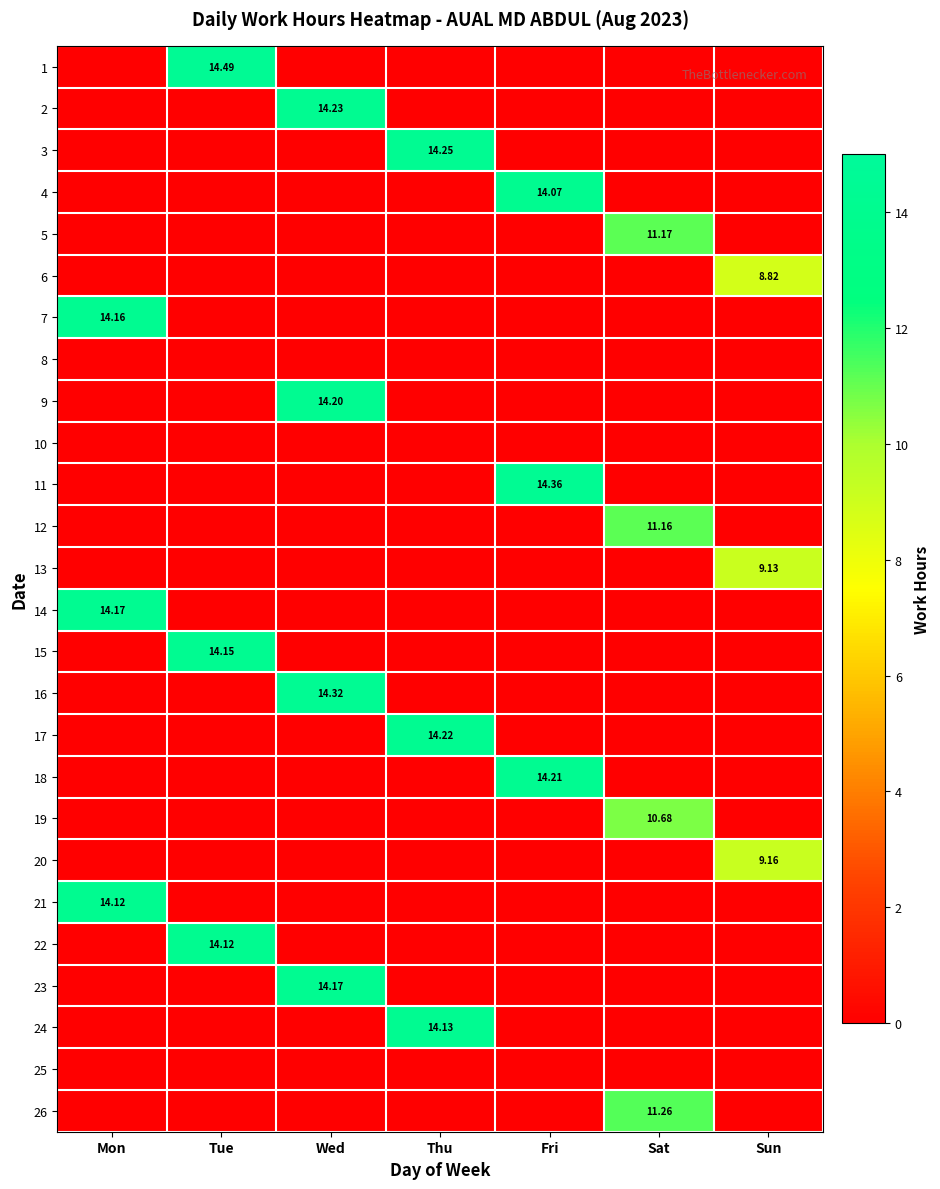

At which label is 4 closest to 7?

Mon